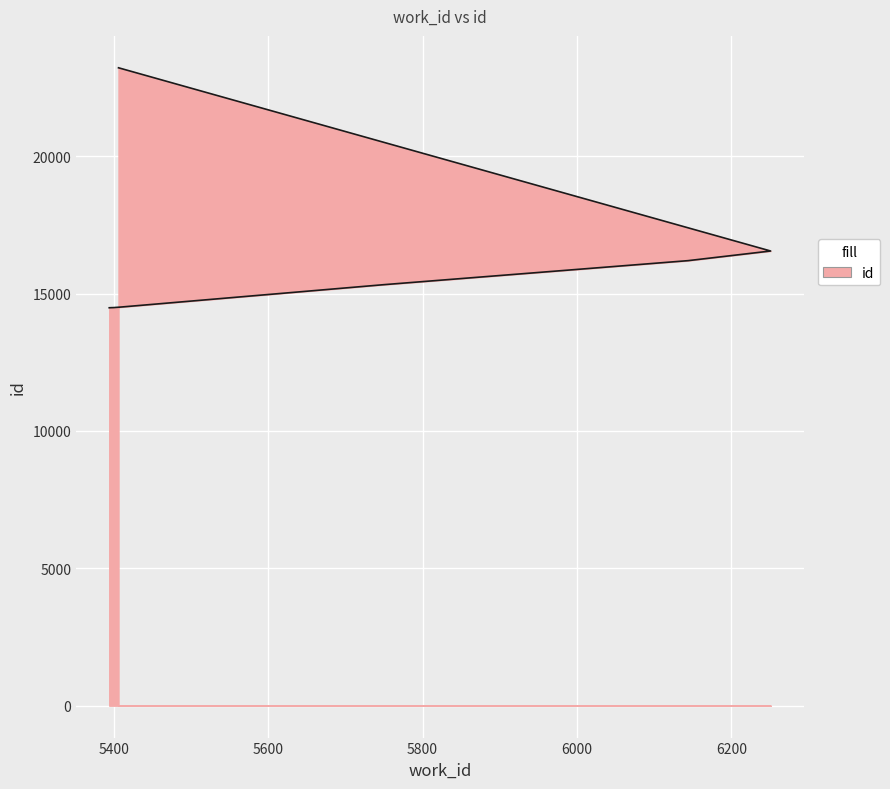

How many data points are above 15327?

3